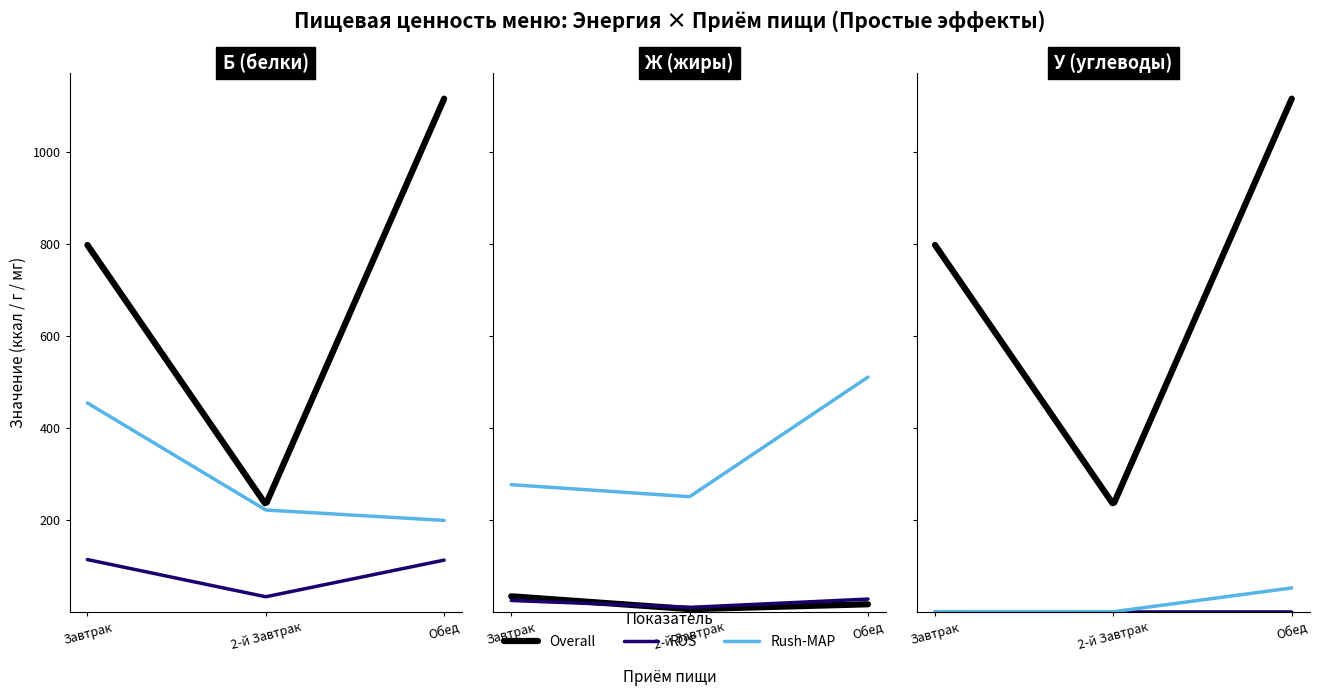

What is the total value across all series at 0?

1366.9